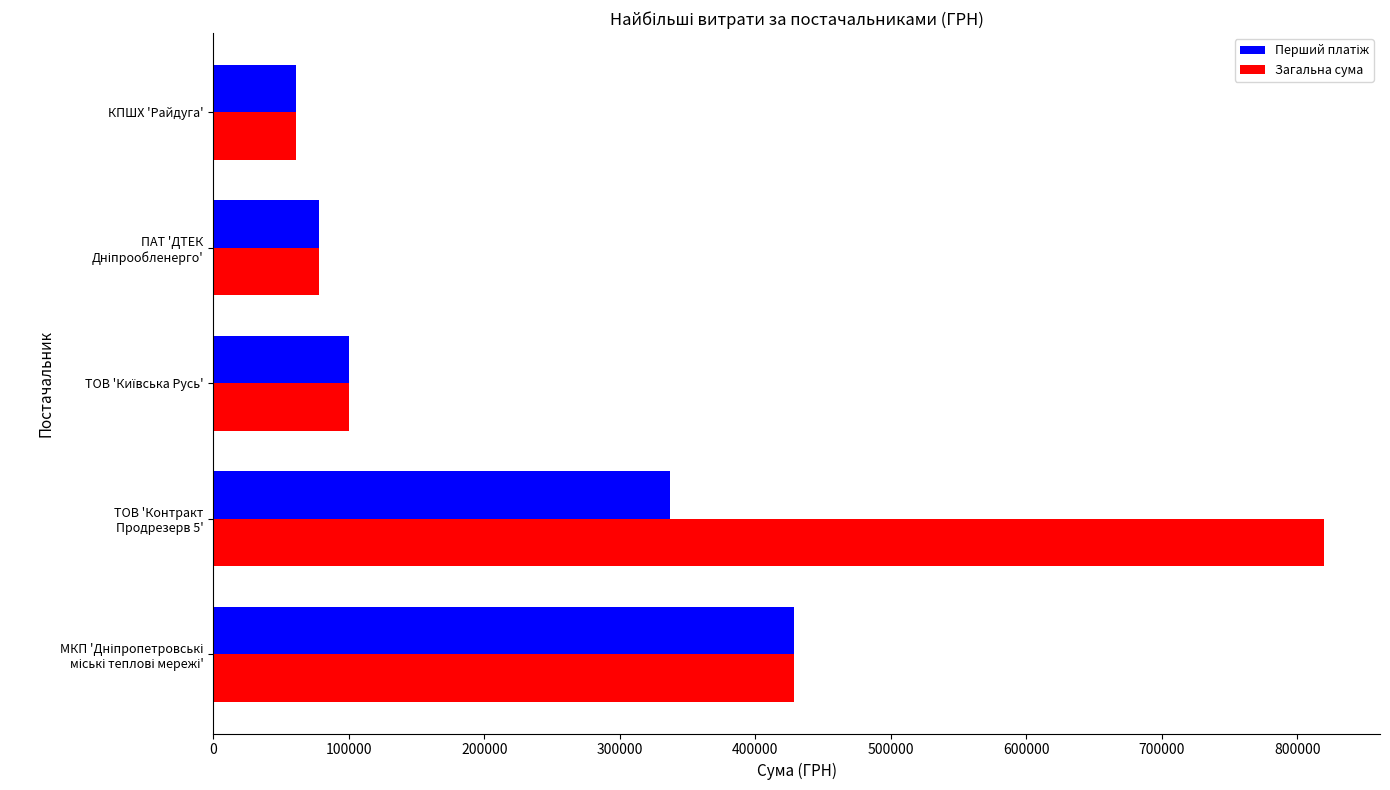

What is the maximum value for Загальна сума?

819887.1